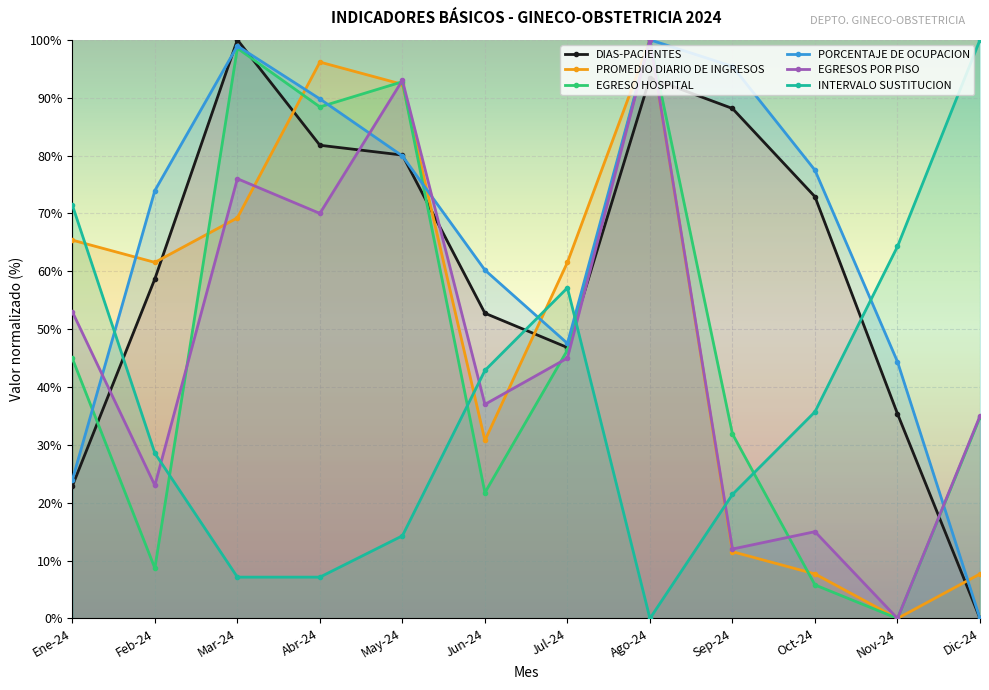

What is the label of the 9th point from the right?

Abr-24